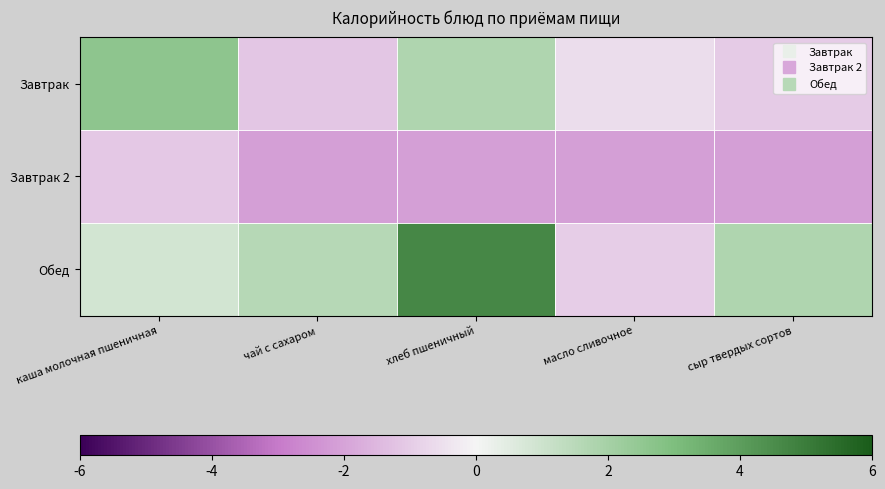

What is the total value across all series at чай с сахаром?

-1.6